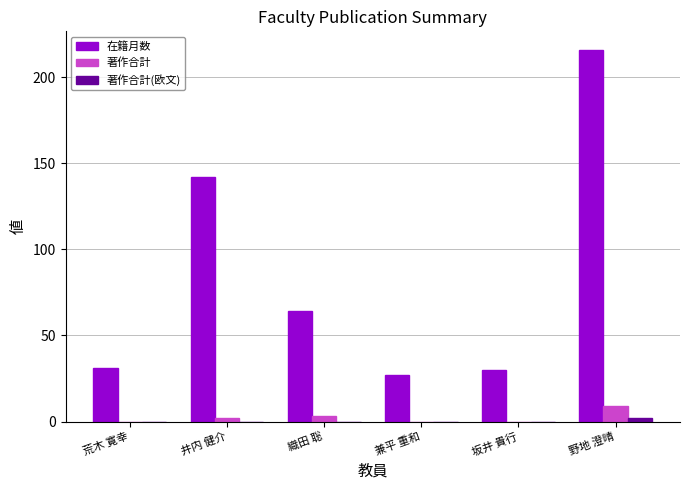

Which series has the widest spread of values?

在籍月数